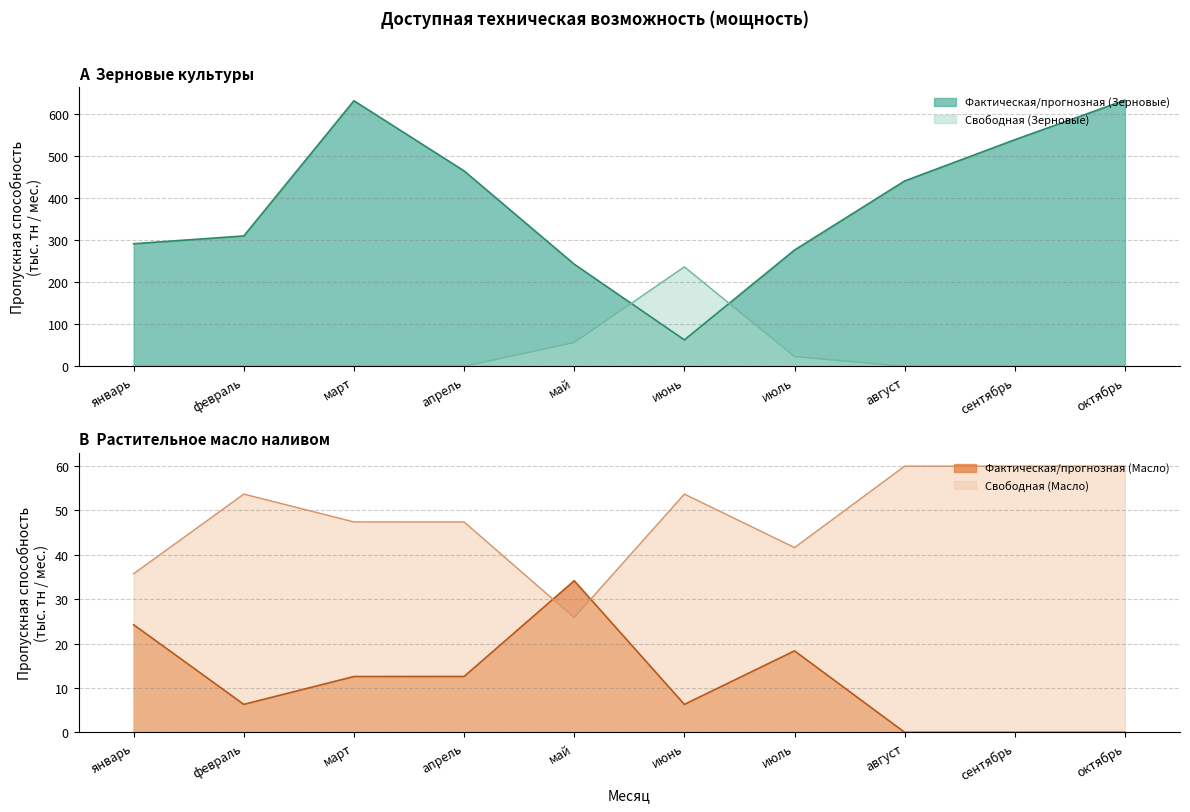

At which category does Фактическая/прогнозная (Масло) reach its first local valley?

февраль